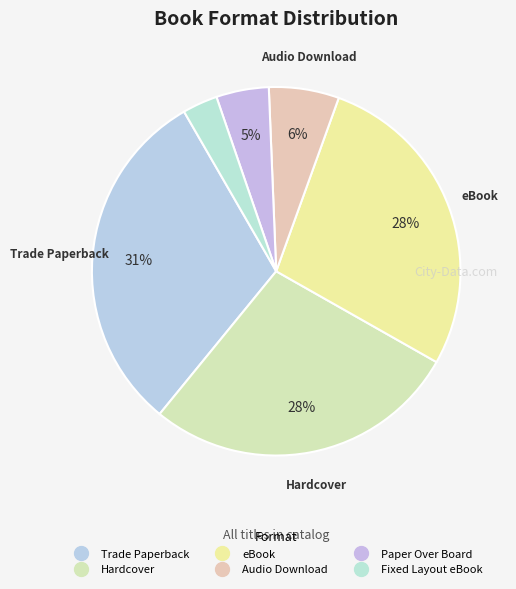

Between Audio Download and Trade Paperback, which is larger?

Trade Paperback